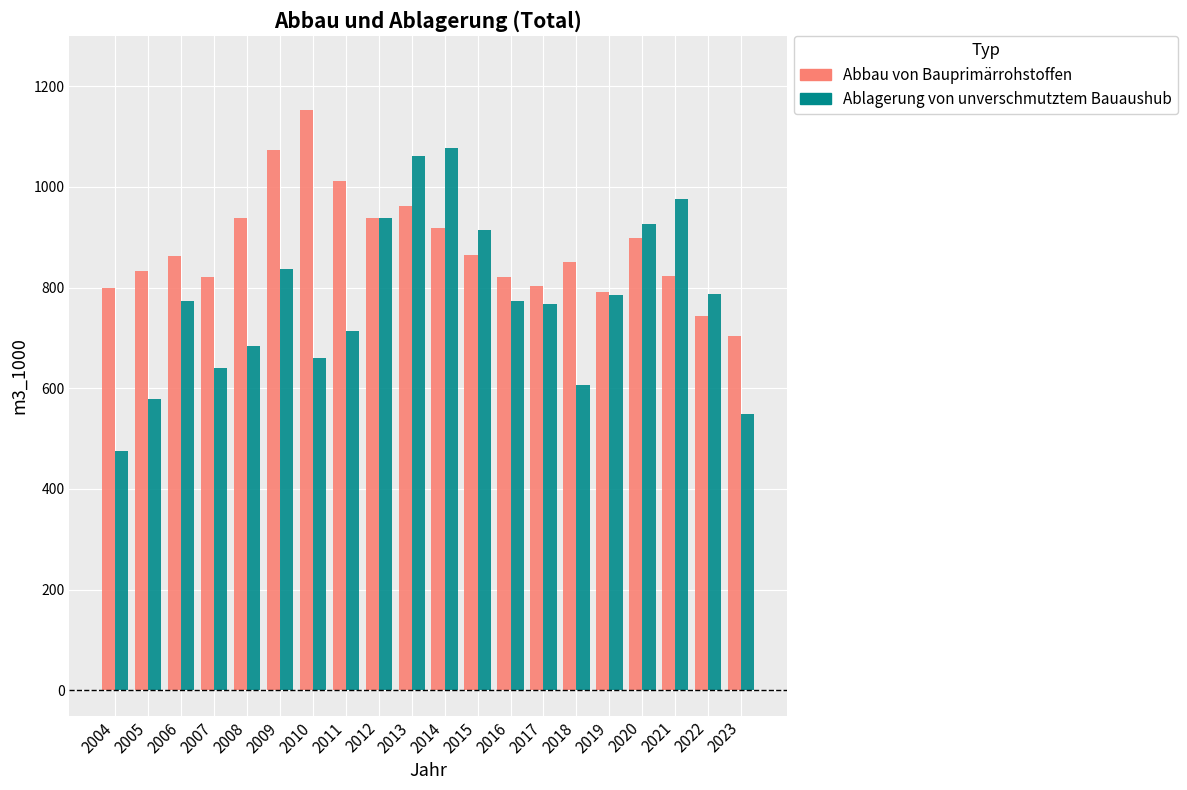

What is the sum of all Abbau von Bauprimärrohstoffen values?

17609.0